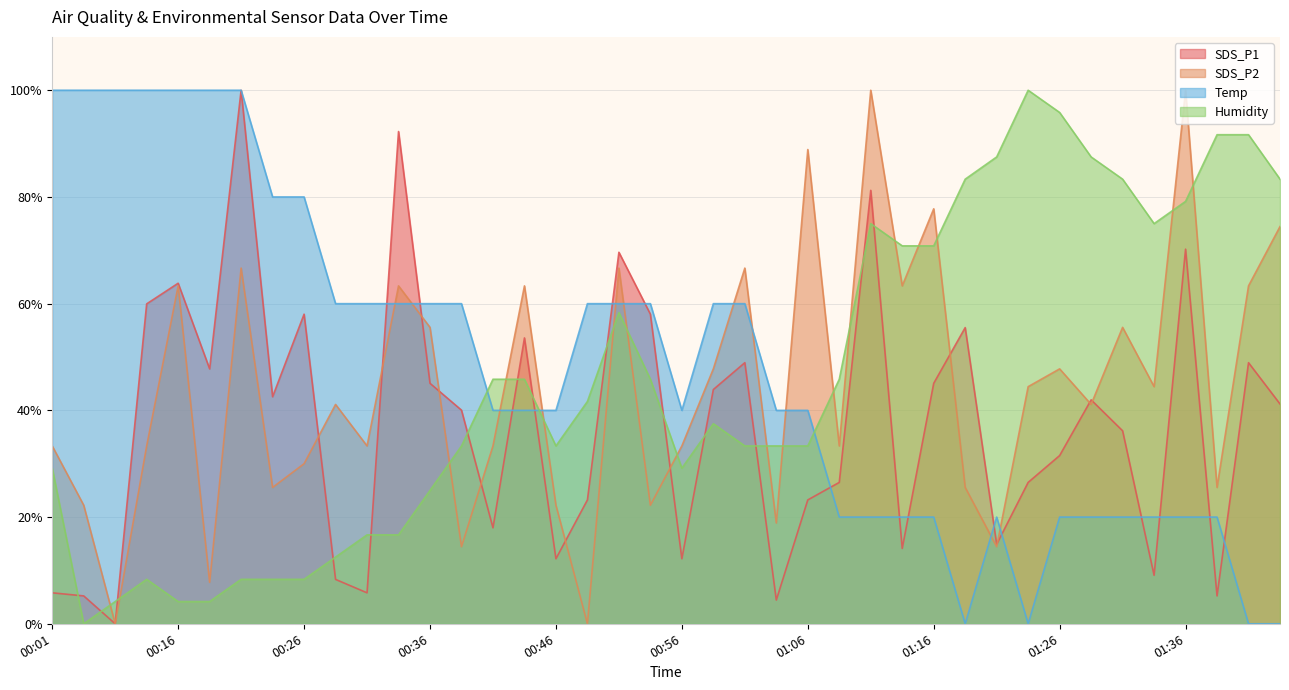

At which category does Humidity reach its first local peak?

00:14